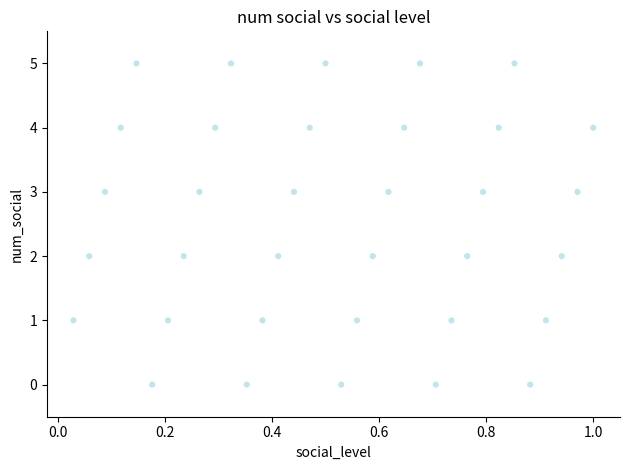

What is the range of Y values (max minus min)?

5